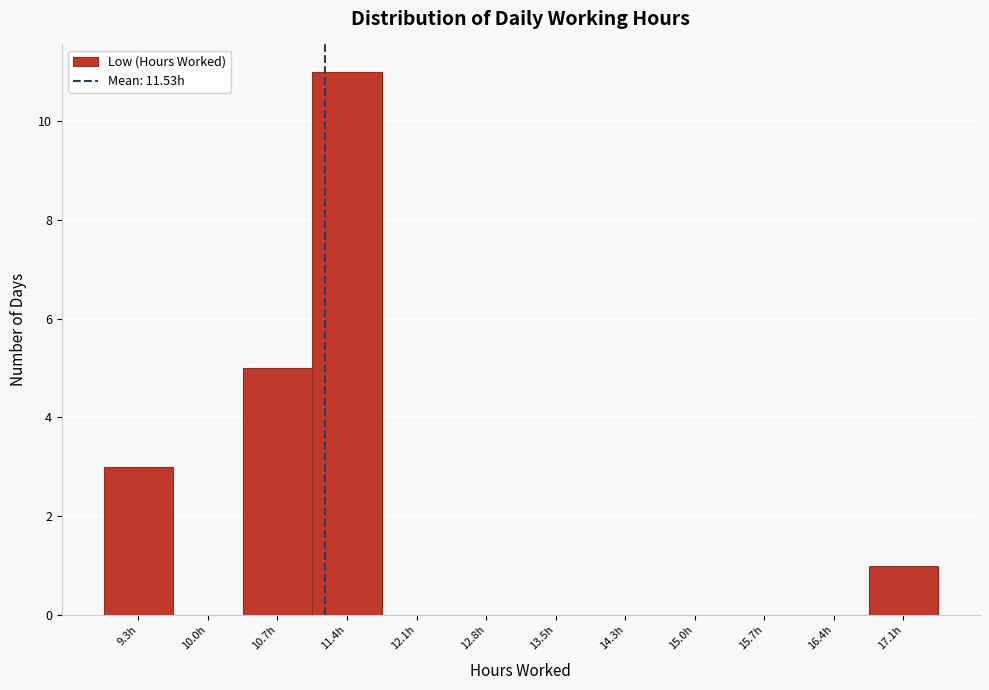

Reading left to right, extract all data points from this chart.

9.3h=3	10.0h=0	10.7h=5	11.4h=11	12.1h=0	12.8h=0	13.5h=0	14.3h=0	15.0h=0	15.7h=0	16.4h=0	17.1h=1